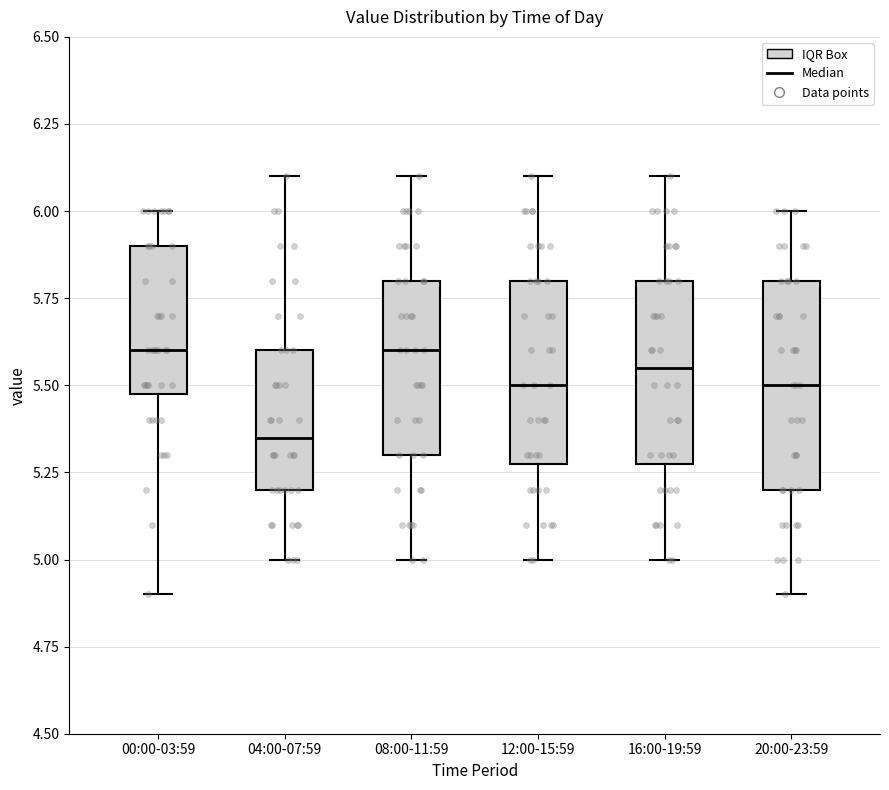

Where is the lower edge of the box for 20:00-23:59 on the y-axis? The values are not printed on the chart, so give them approximately, as read against the axis.

5.20